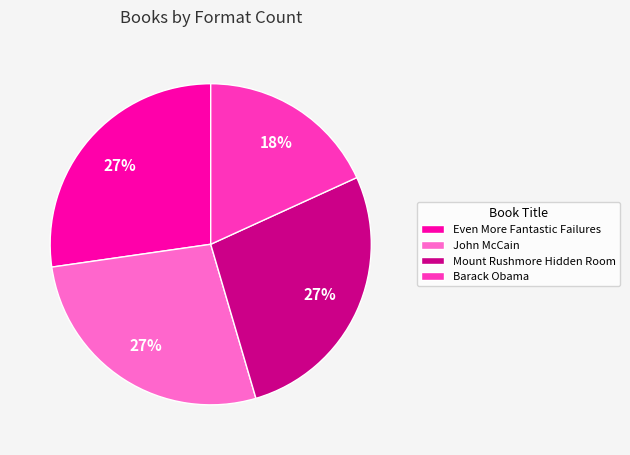

To the nearest percent, what portion does Even More Fantastic Failures represent?

27%